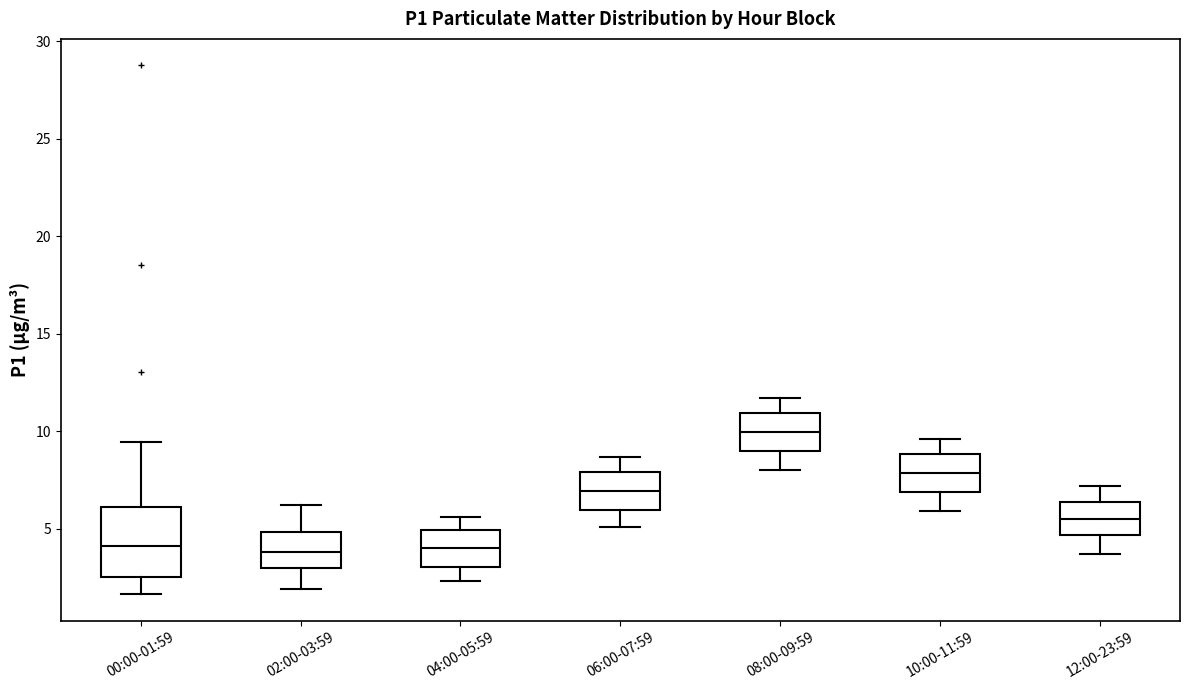

Reading left to right, transcribe this box plot: for each box, give where its median line is, the range the box spans, and where its two whiskers end, as read against the y-axis. The values are not printed on the chart, so give them approximately, as read against the axis.

00:00-01:59: median 4.0, box 2.5 to 6.0, whiskers 1.5 to 9.5
02:00-03:59: median 4.0, box 3.0 to 5.0, whiskers 2.0 to 6.0
04:00-05:59: median 4.0, box 3.0 to 5.0, whiskers 2.5 to 5.5
06:00-07:59: median 7.0, box 6.0 to 8.0, whiskers 5.0 to 8.5
08:00-09:59: median 10.0, box 9.0 to 11.0, whiskers 8.0 to 11.5
10:00-11:59: median 8.0, box 7.0 to 9.0, whiskers 6.0 to 9.5
12:00-23:59: median 5.5, box 4.5 to 6.5, whiskers 3.5 to 7.0